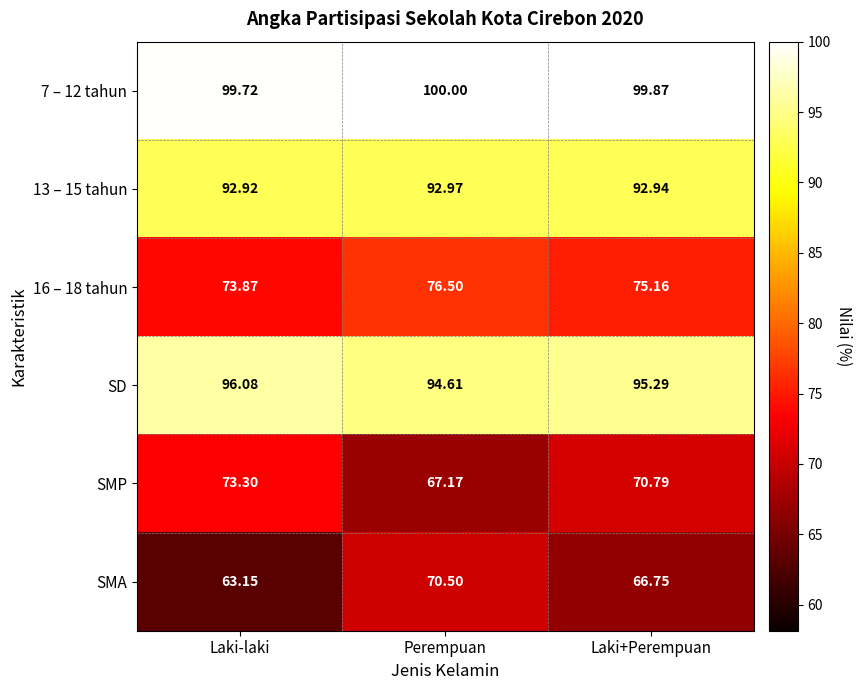

Is the value of 16 – 18 tahun at Laki+Perempuan greater than the value of 13 – 15 tahun at Laki+Perempuan?

No